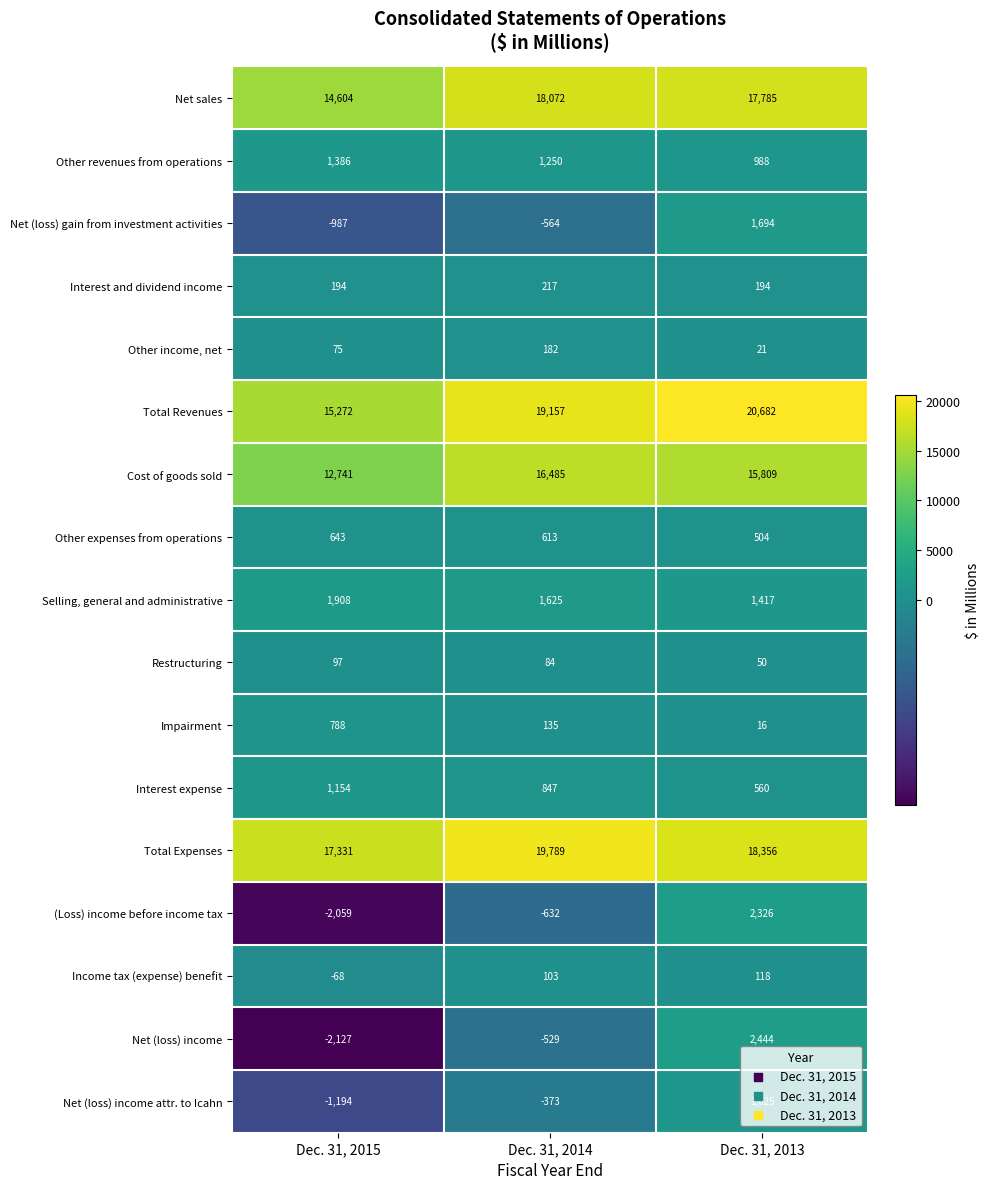

What is the difference between the highest and lowest values at Dec. 31, 2015?

19458